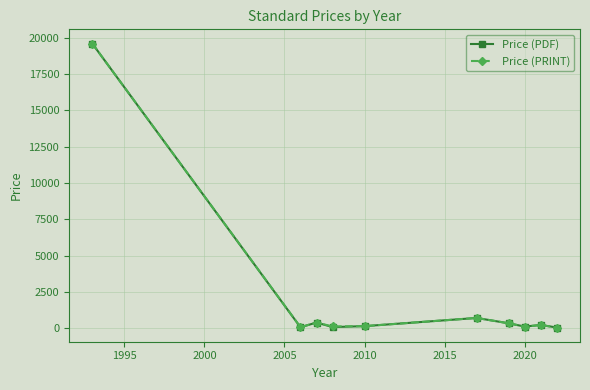

True or false: Price (PRINT) has more than 0 interior local peaks.

True